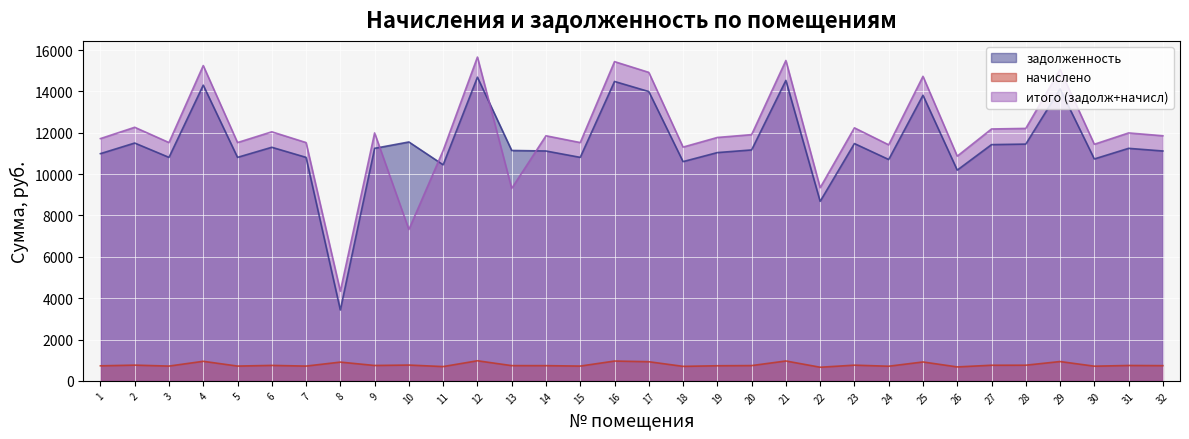

True or false: итого (задолж+начисл) has a value of 14731.0 at 25.

True